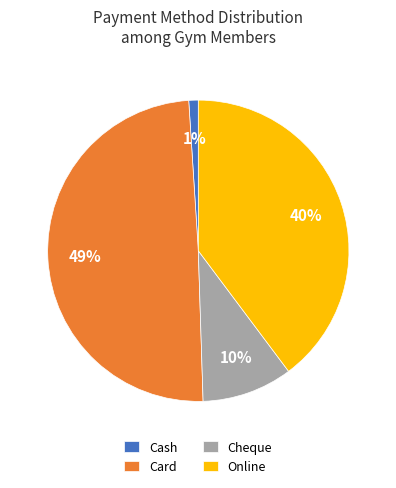

What is the largest slice in the pie chart?

Card